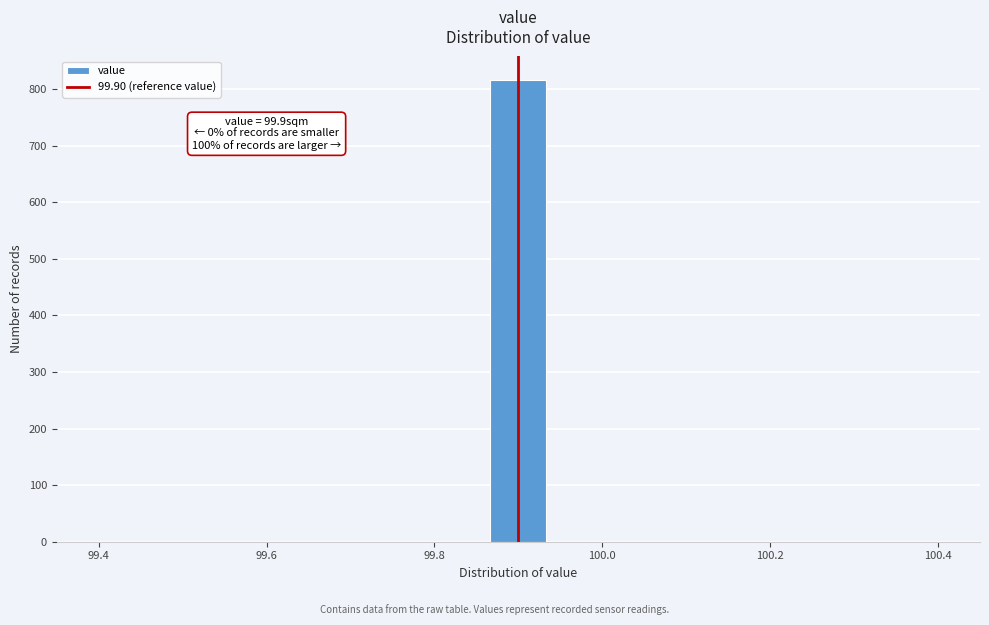

Around what value on the x-axis is the tallest bar? Give the approximate position of its centre, as read against the axis.

99.90